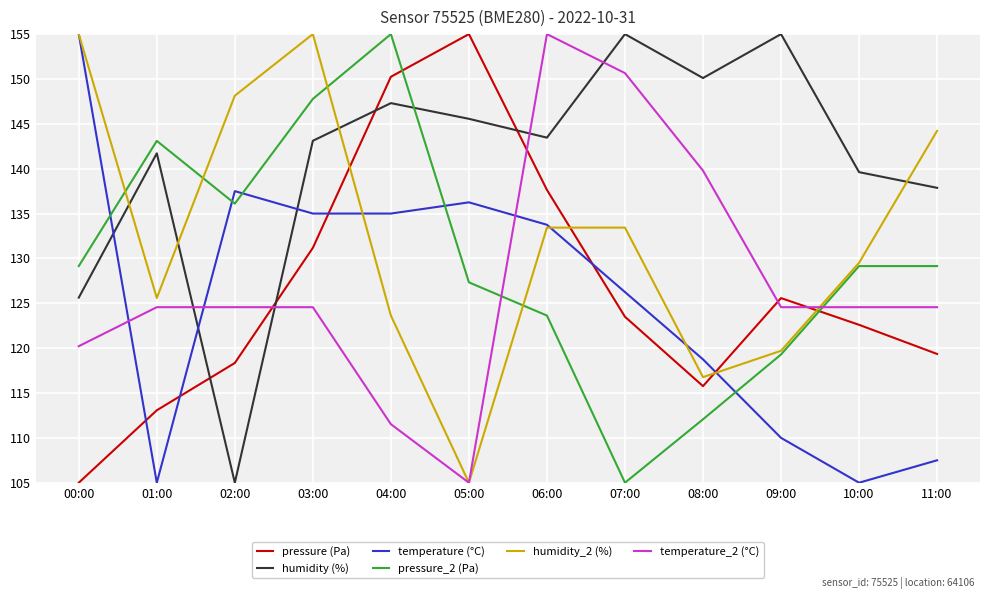

Between 03:00 and 06:00, which series saw the biggest shift?

temperature_2 (°C)